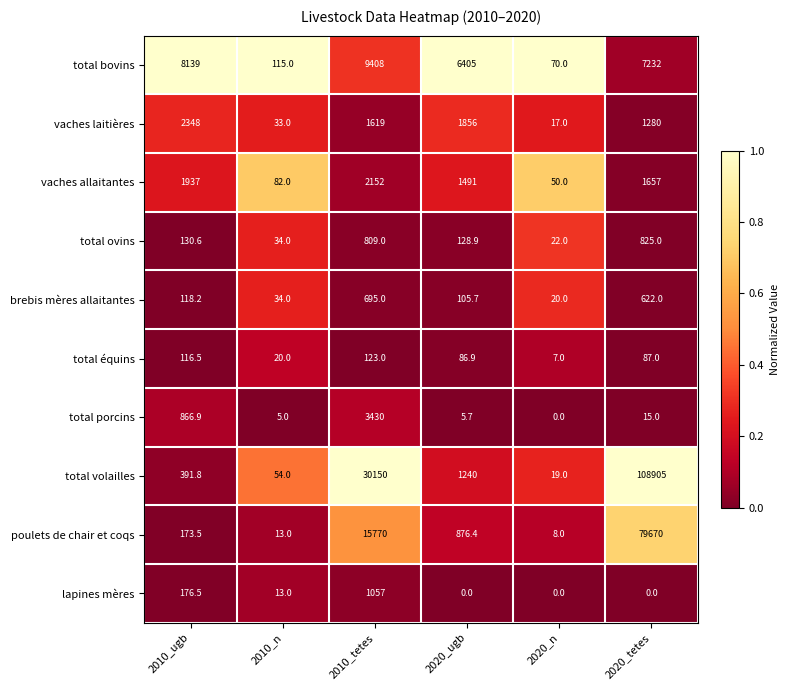

True or false: total volailles has a value of 30150.0 at 2010_tetes.

True